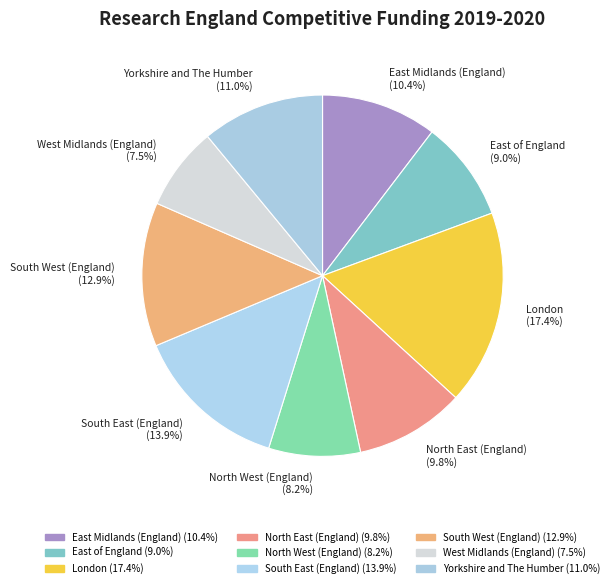

How many segments does this pie chart have?

9